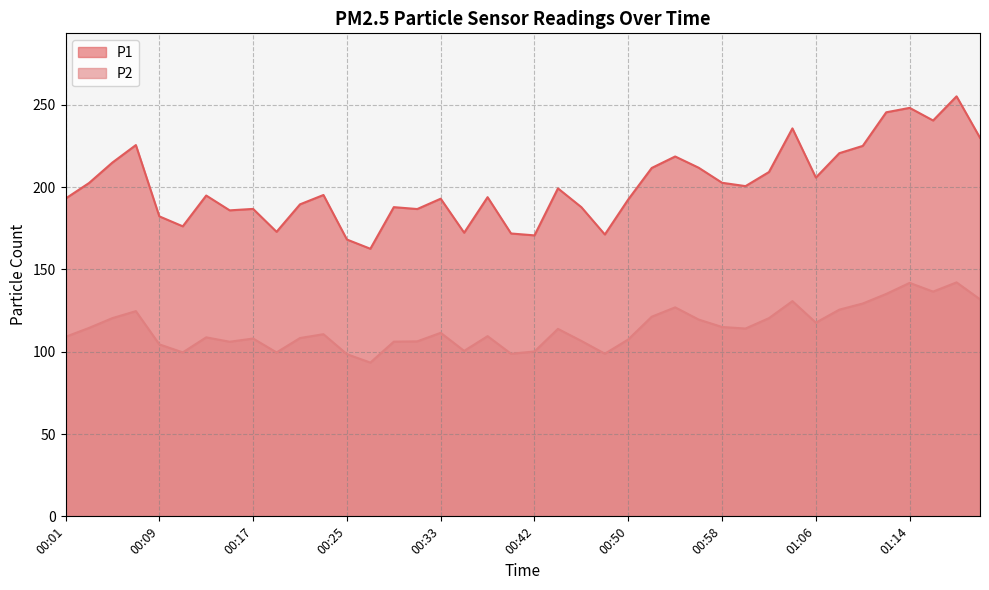

Which series changed the most between 00:23 and 00:54?

P1